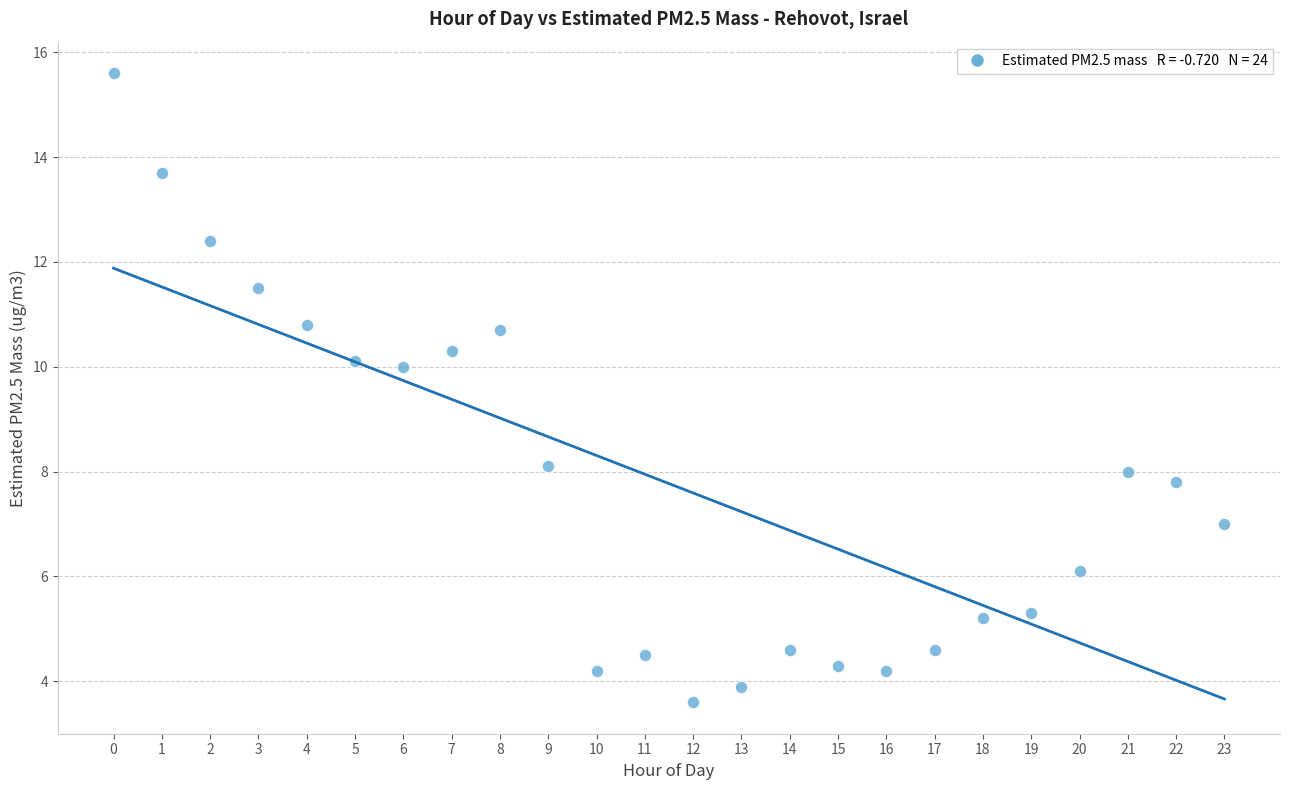

What is the range of Y values (max minus min)?

12.0